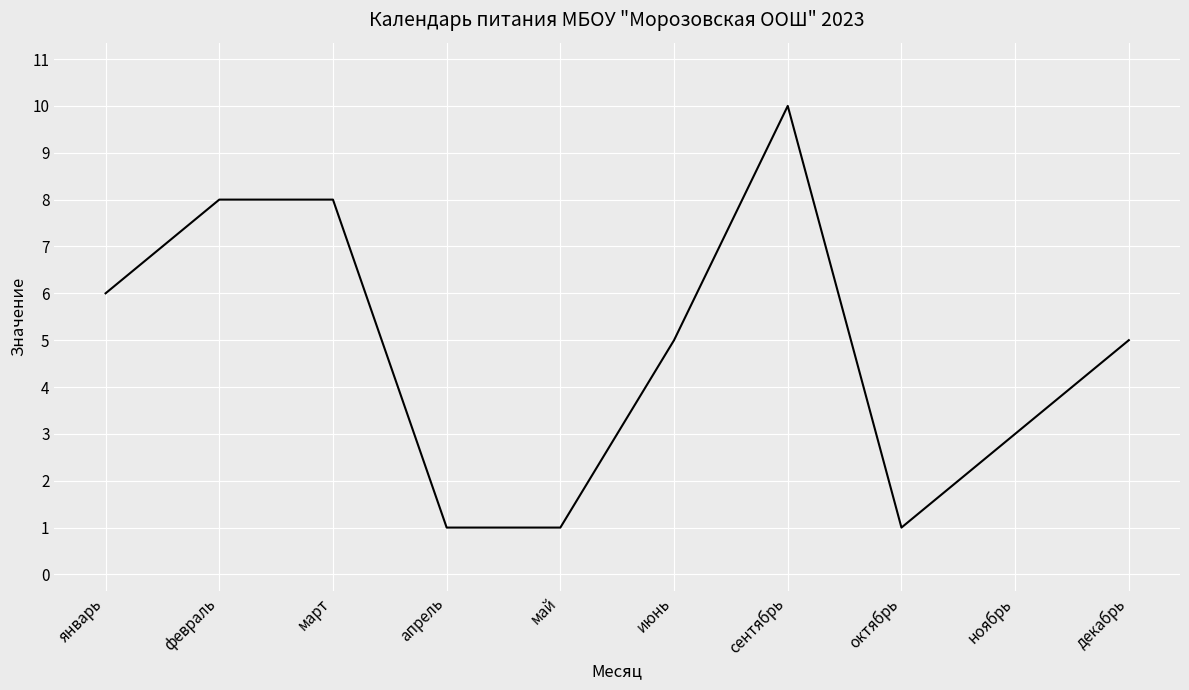

Reading left to right, extract all data points from this chart.

январь=6	февраль=8	март=8	апрель=1	май=1	июнь=5	сентябрь=10	октябрь=1	ноябрь=3	декабрь=5